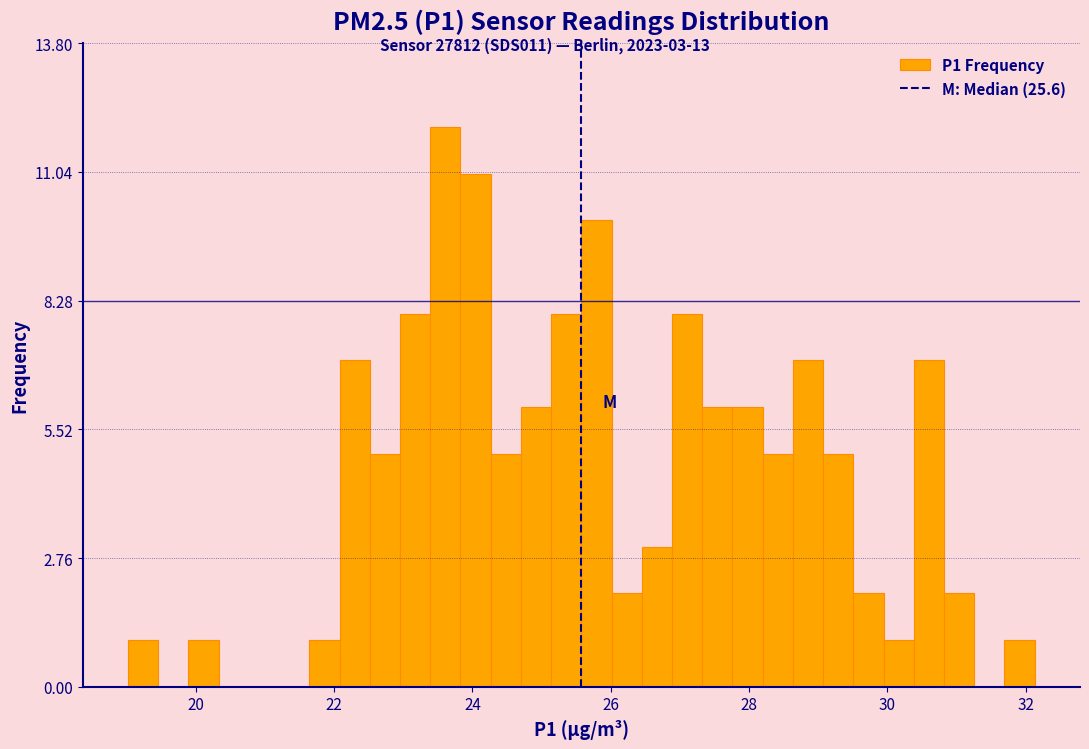

Around what value on the x-axis is the tallest bar? Give the approximate position of its centre, as read against the axis.

23.6